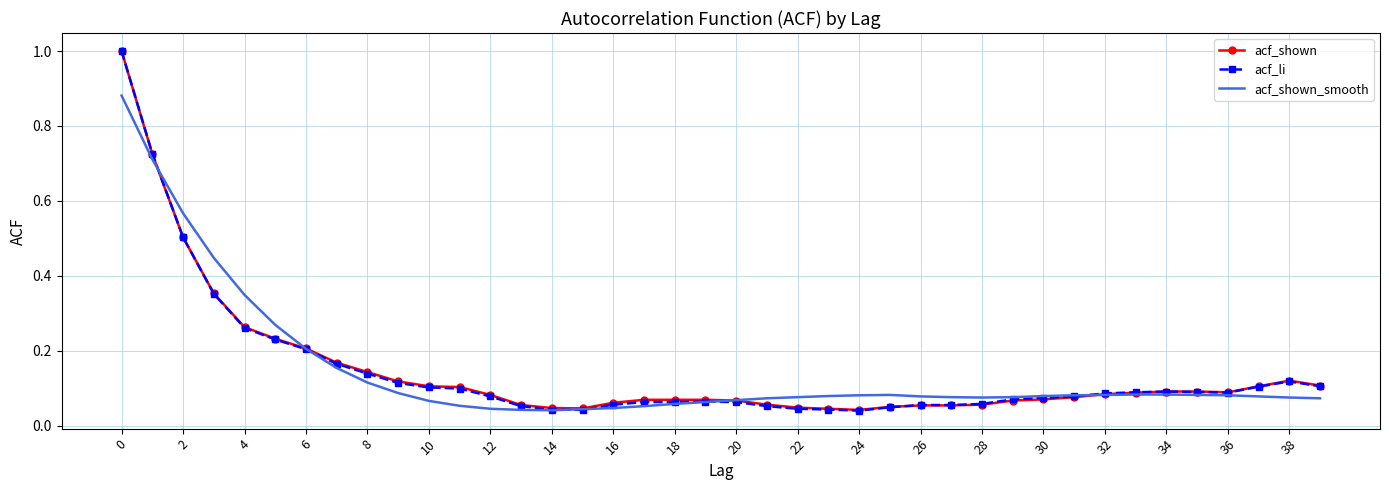

What is the maximum value shown in the chart?

1.0